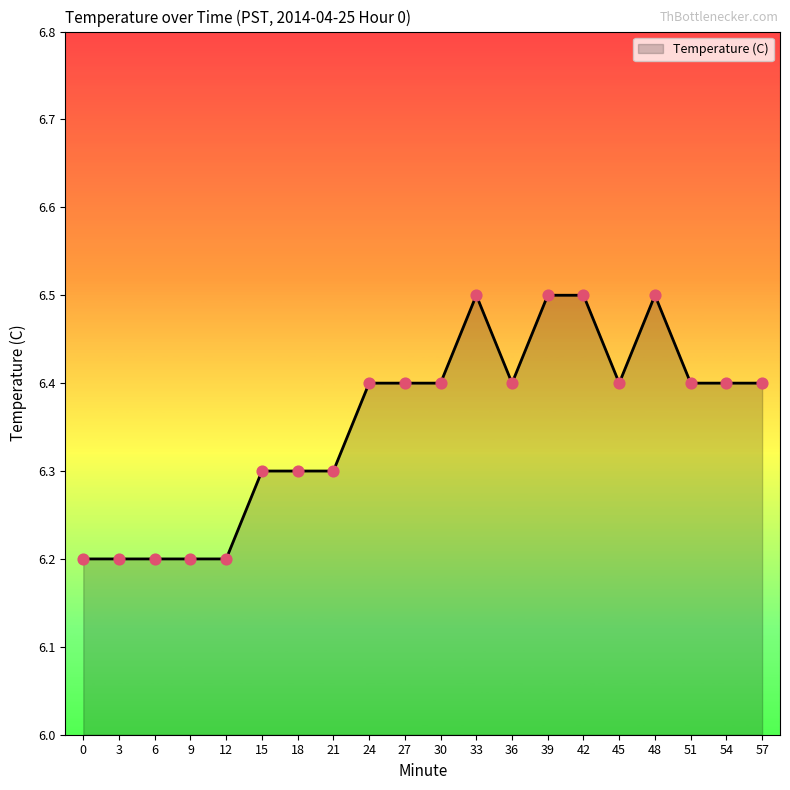

Which has a higher value, 33 or 45?

33